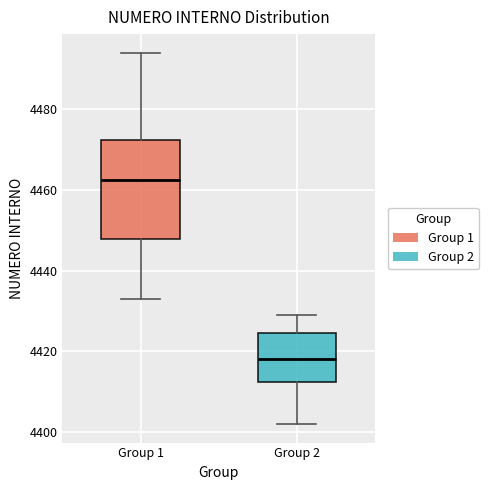

Which box is the tallest, from its lower edge to its upper edge?

Group 1